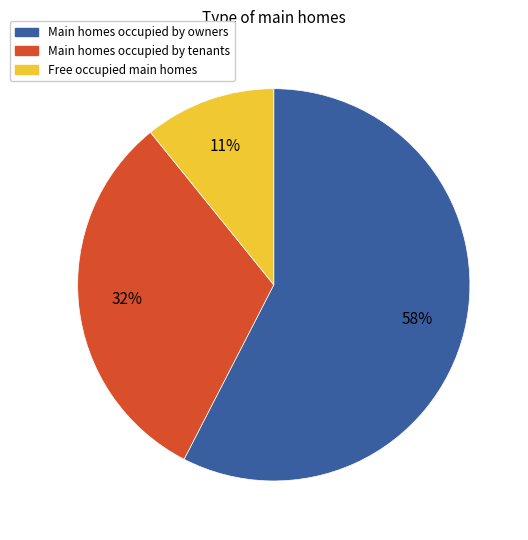

To the nearest percent, what is the difference between the largest and smallest slice percentages?

47%